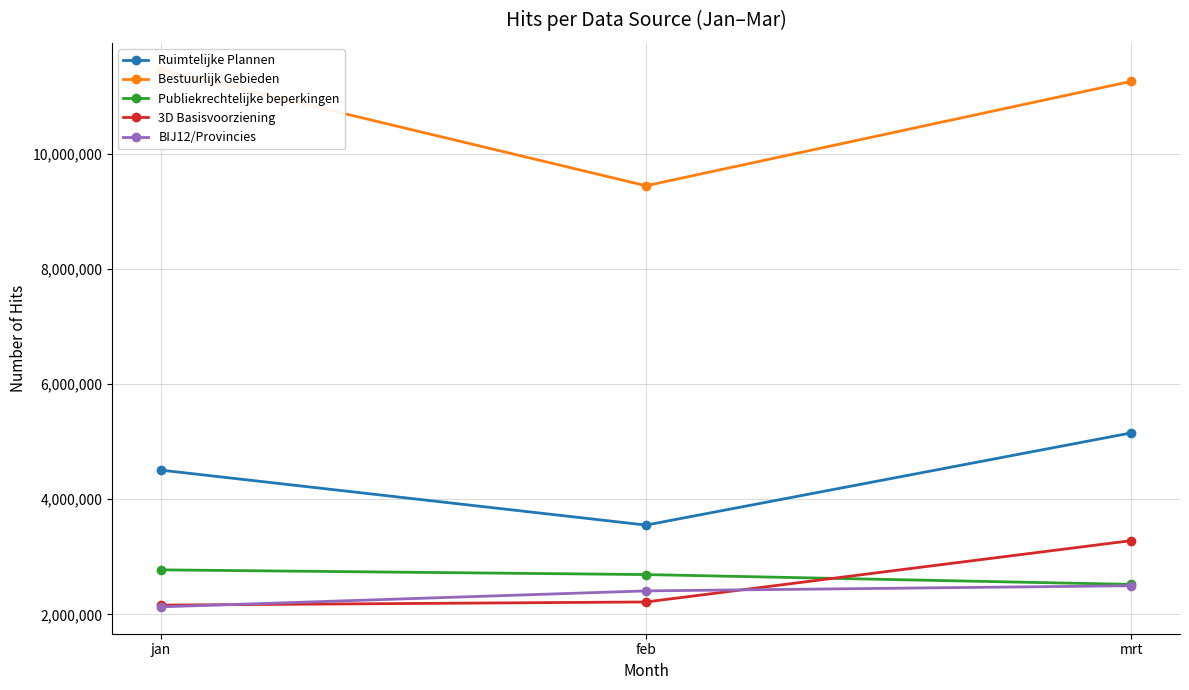

At which category does the chart reach its minimum across all series?

jan